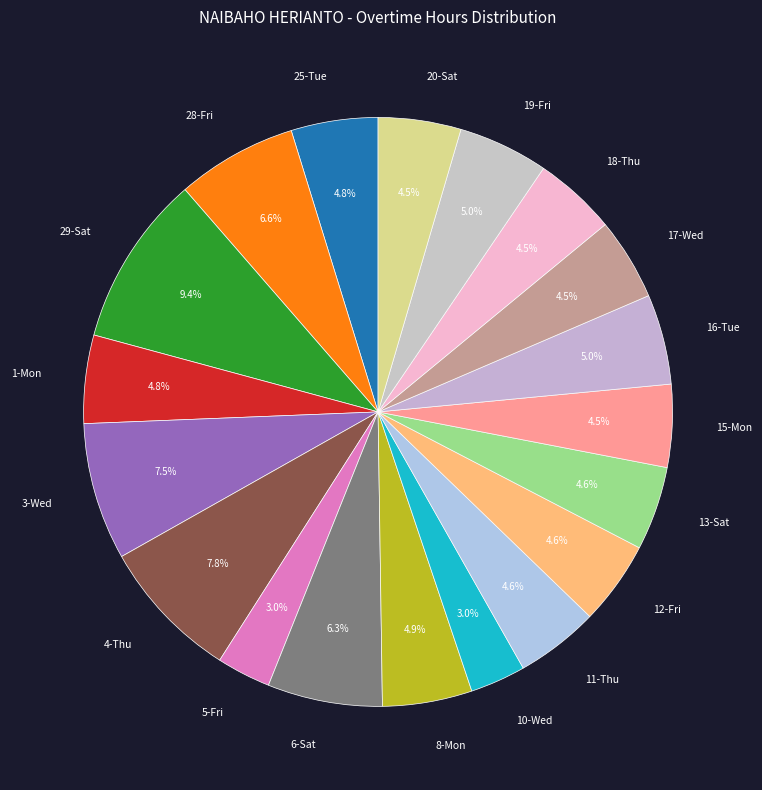

Count the number of slices in the pie.

19